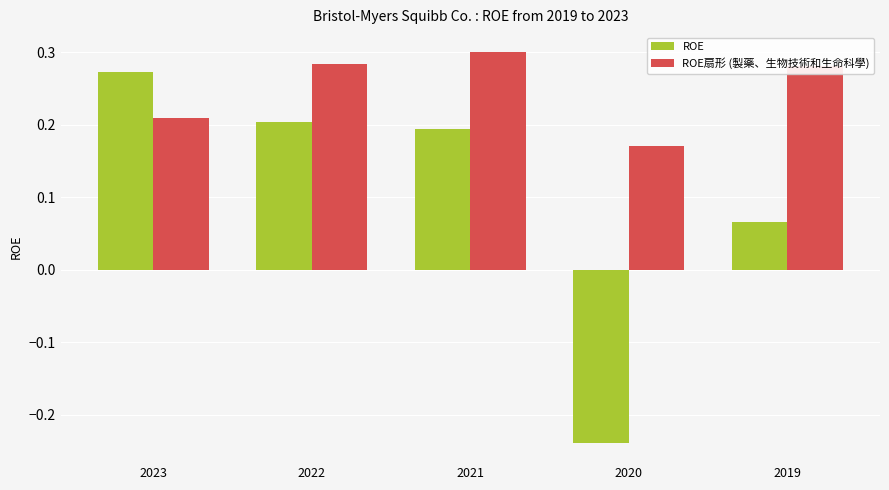

What is the sum of all ROE扇形 (製藥、生物技術和生命科學) values?

1.2